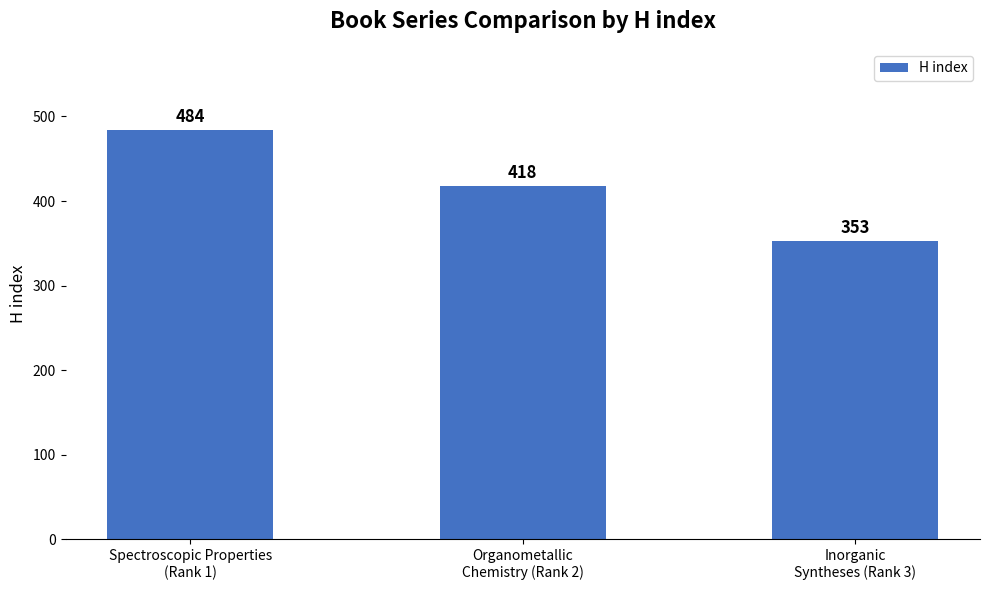

What is the label of the 1st bar from the right?

Inorganic
Syntheses (Rank 3)